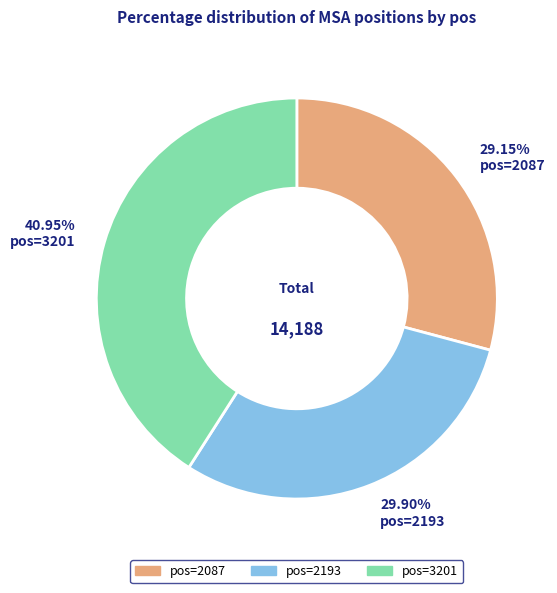

Does any single category account for the majority?

No